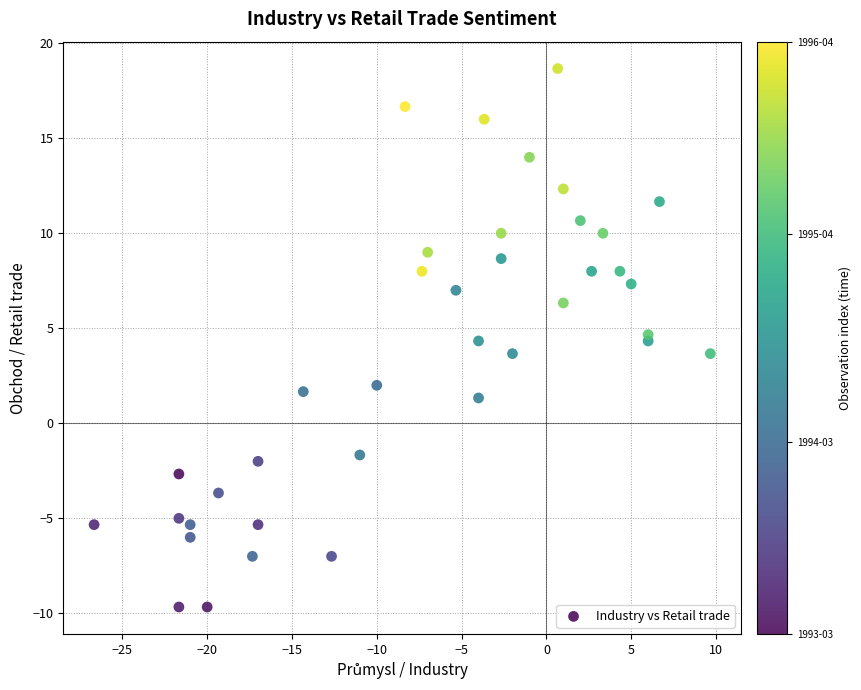

What is the range of Y values (max minus min)?

28.3